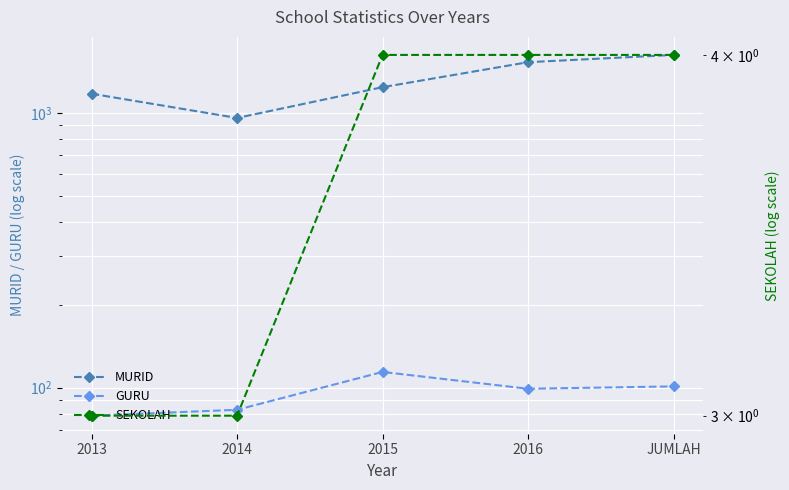

True or false: MURID has more than 2 interior local peaks.

False